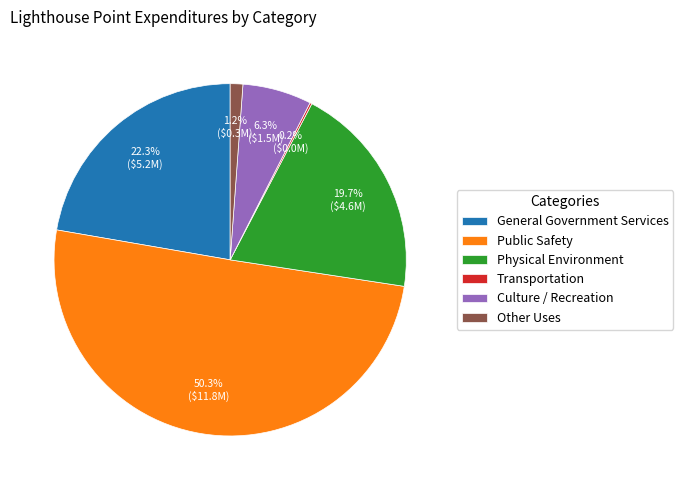

Approximately how many times larger is the value at General Government Services compared to Physical Environment?

1.1